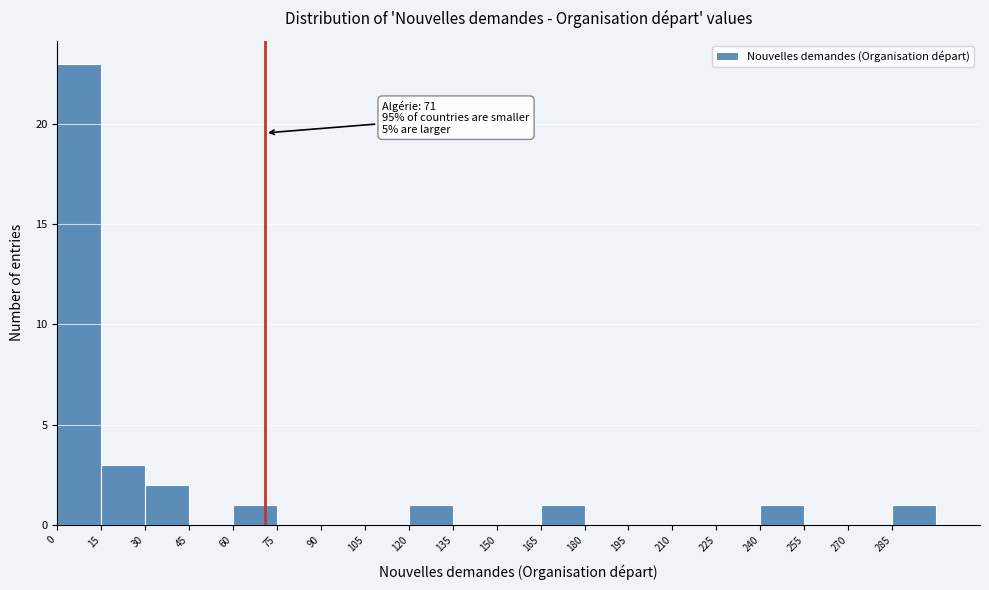

Over which range of the x-axis is the bar tallest?

0 to 15